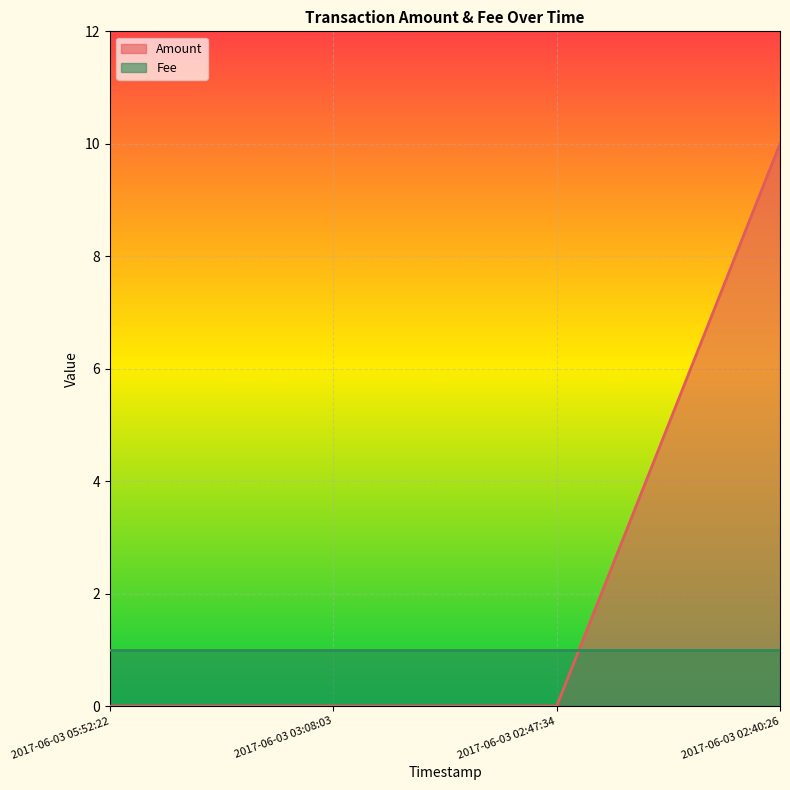

The value at 2017-06-03 03:08:03 is 0. True or false?

True